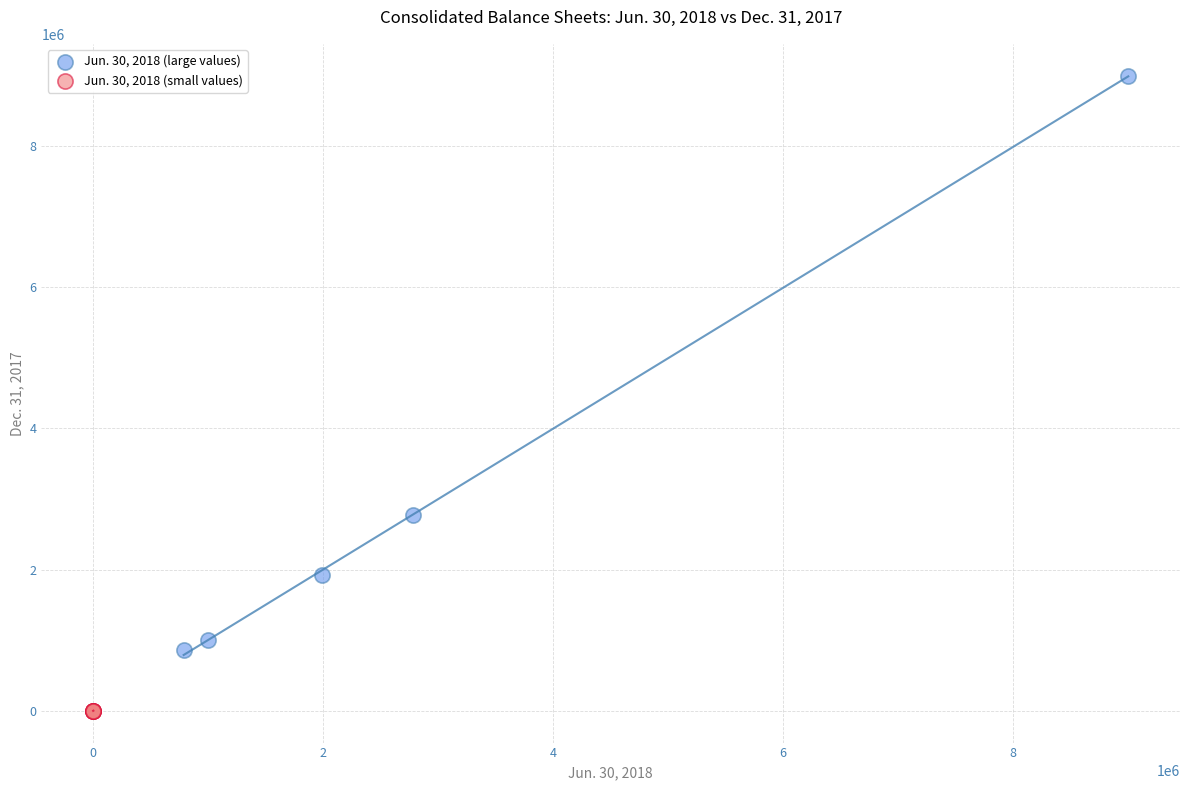

Which series contains the lowest Y value?

Jun. 30, 2018 (small values)